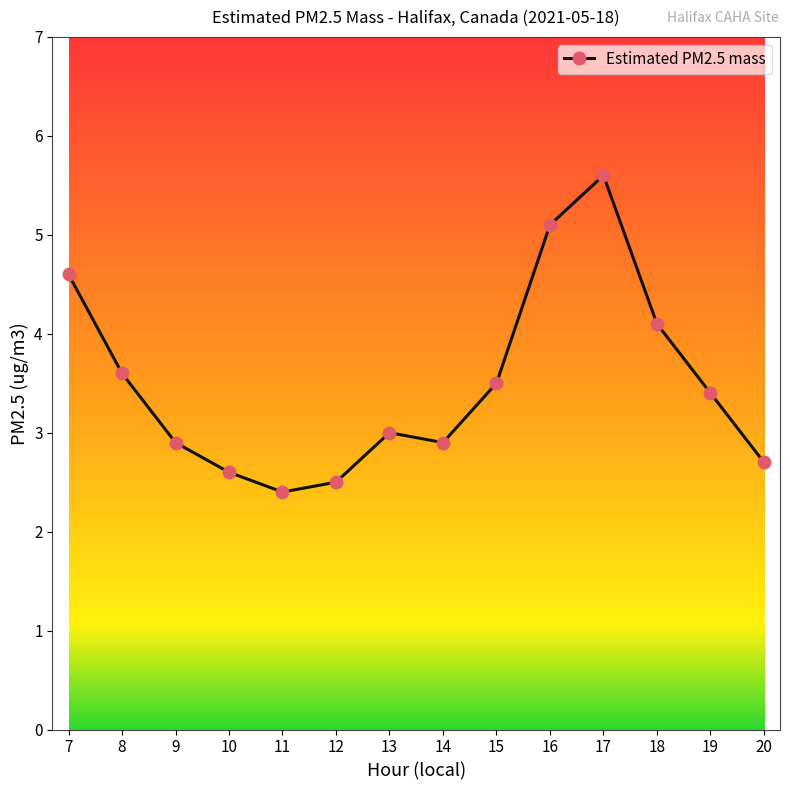

Which has a higher value, 11 or 12?

12